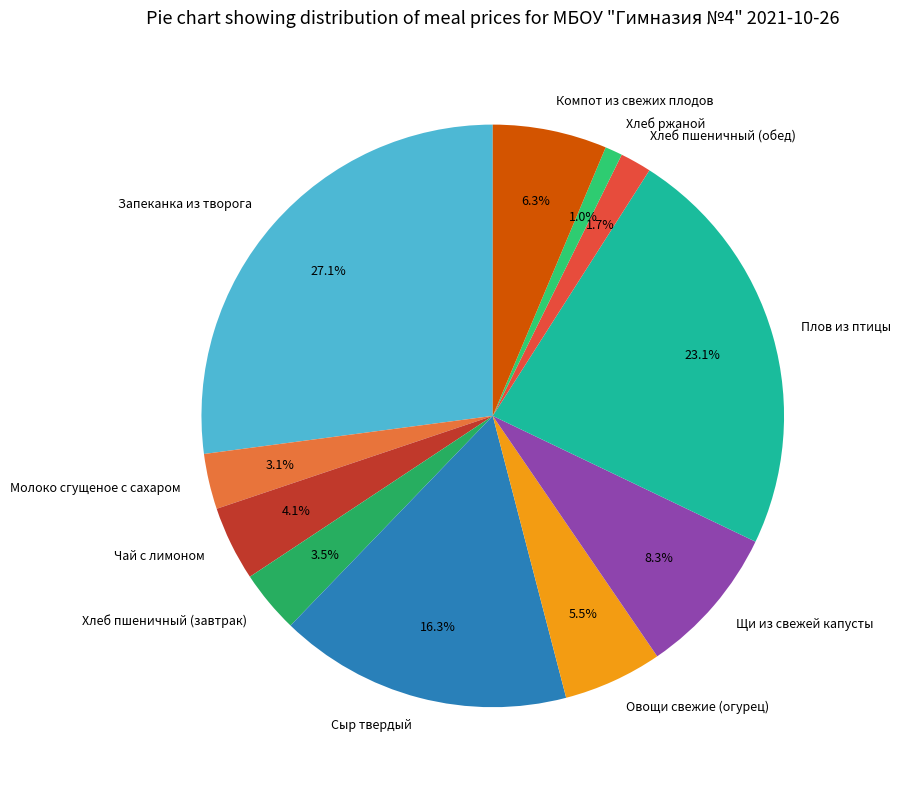

Is there any slice that represents more than half of the pie?

No